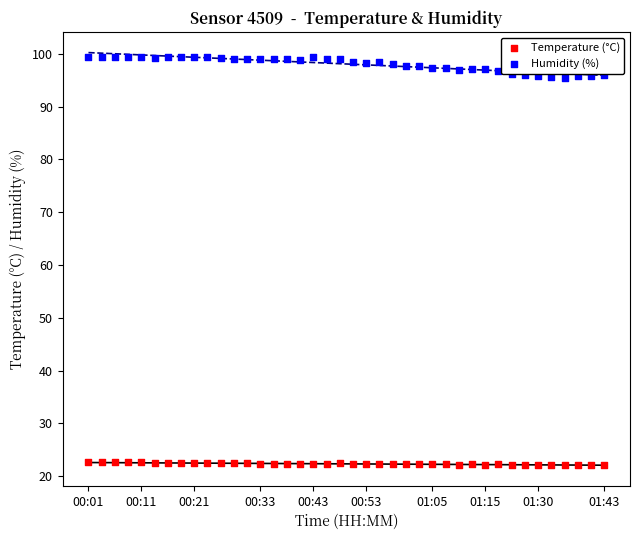

Which series has the largest Y range (max minus min)?

Humidity (%)